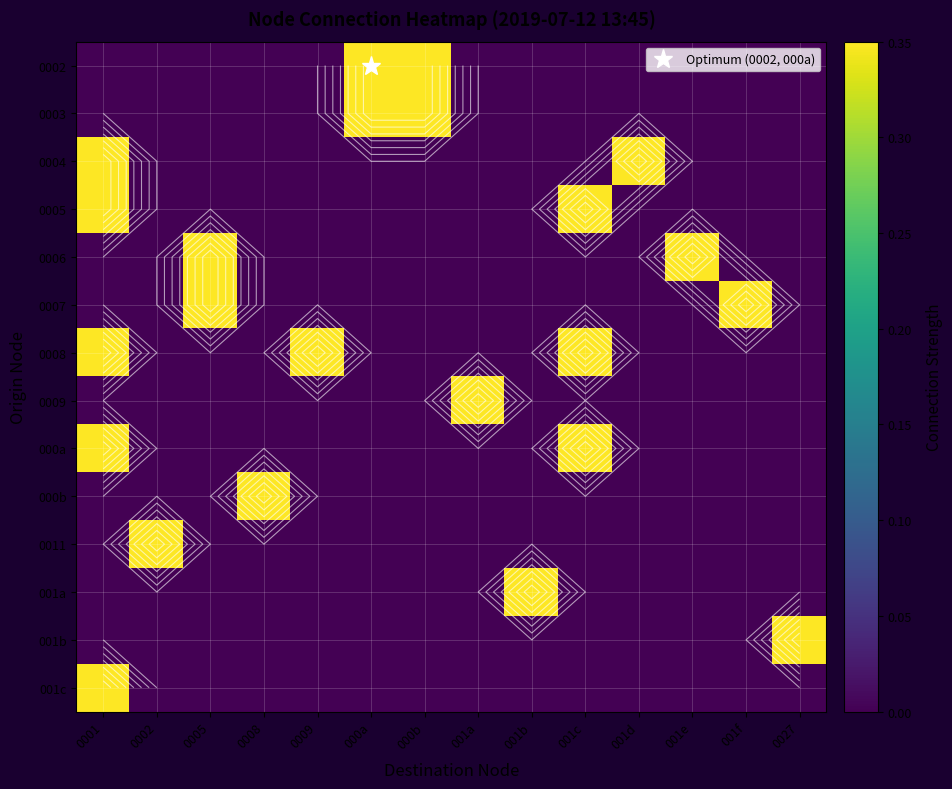

Count the 0009 values in the range 0 to 1.

14